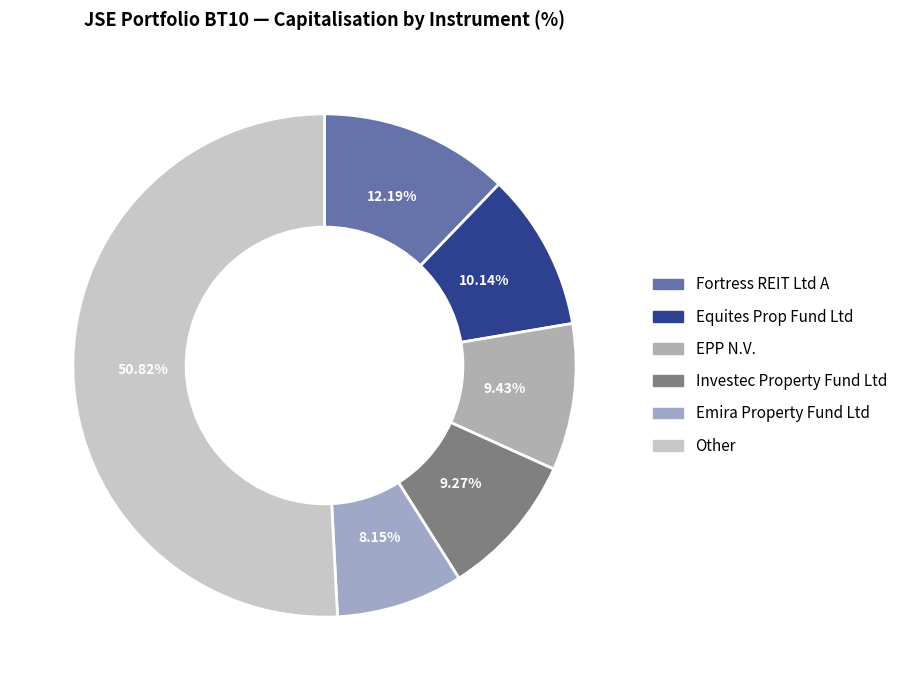

To the nearest percent, what is the average slice percentage?

17%